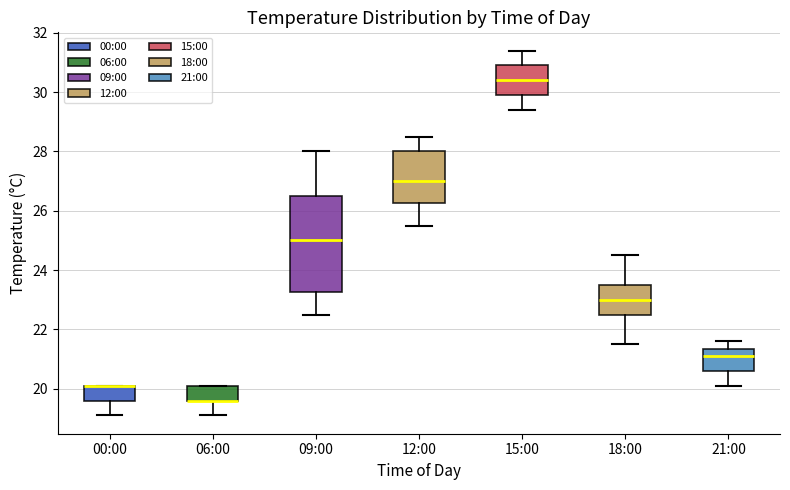

Where is the upper edge of the box for 06:00 on the y-axis? The values are not printed on the chart, so give them approximately, as read against the axis.

20.2